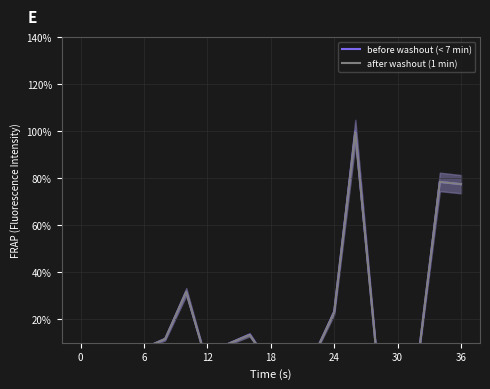

What is the approximate value of before washout (< 7 min) at 6?

3.9